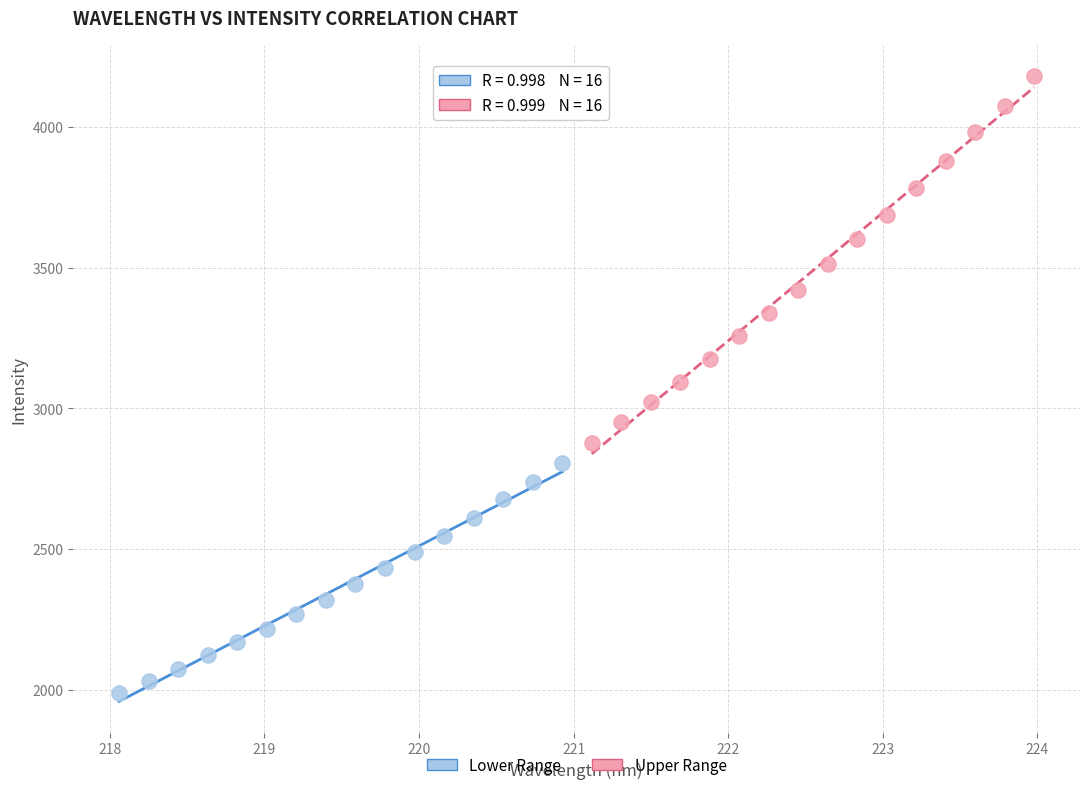

Which series contains the highest Y value?

Upper Range